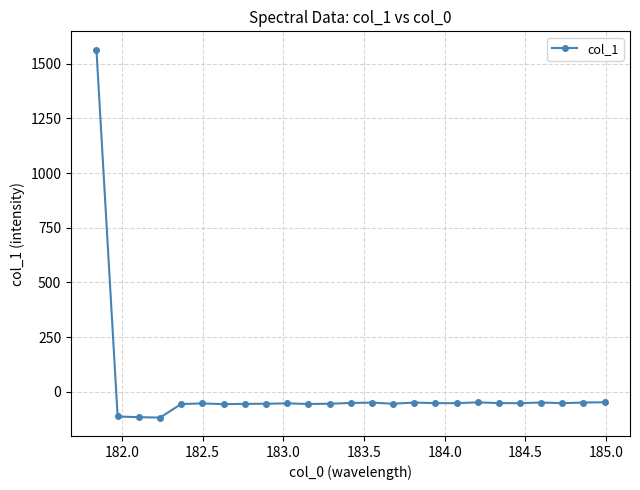

What is the difference between the maximum and minimum values?

1681.9